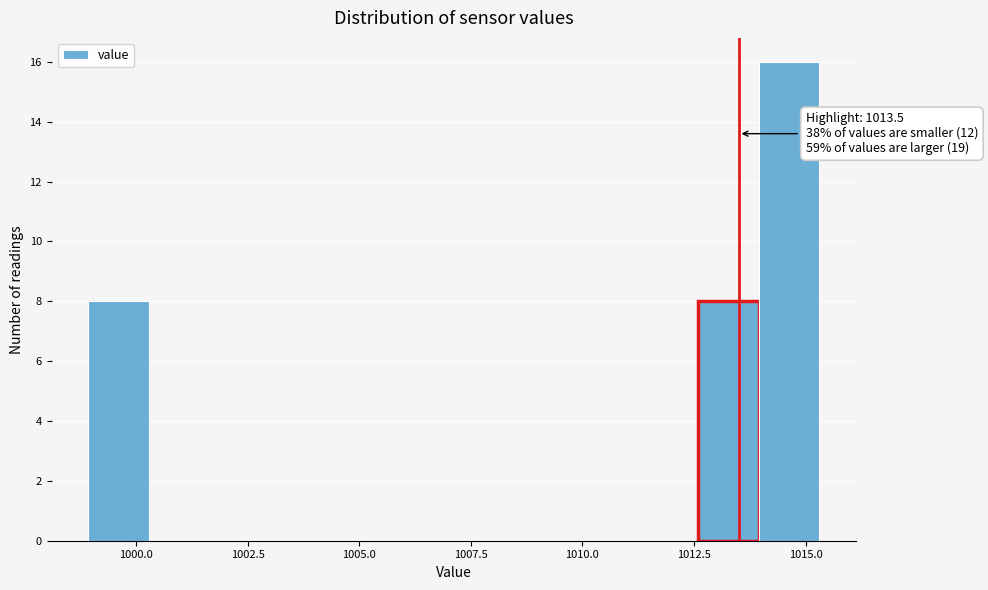

Around what value on the x-axis is the tallest bar? Give the approximate position of its centre, as read against the axis.

1014.5